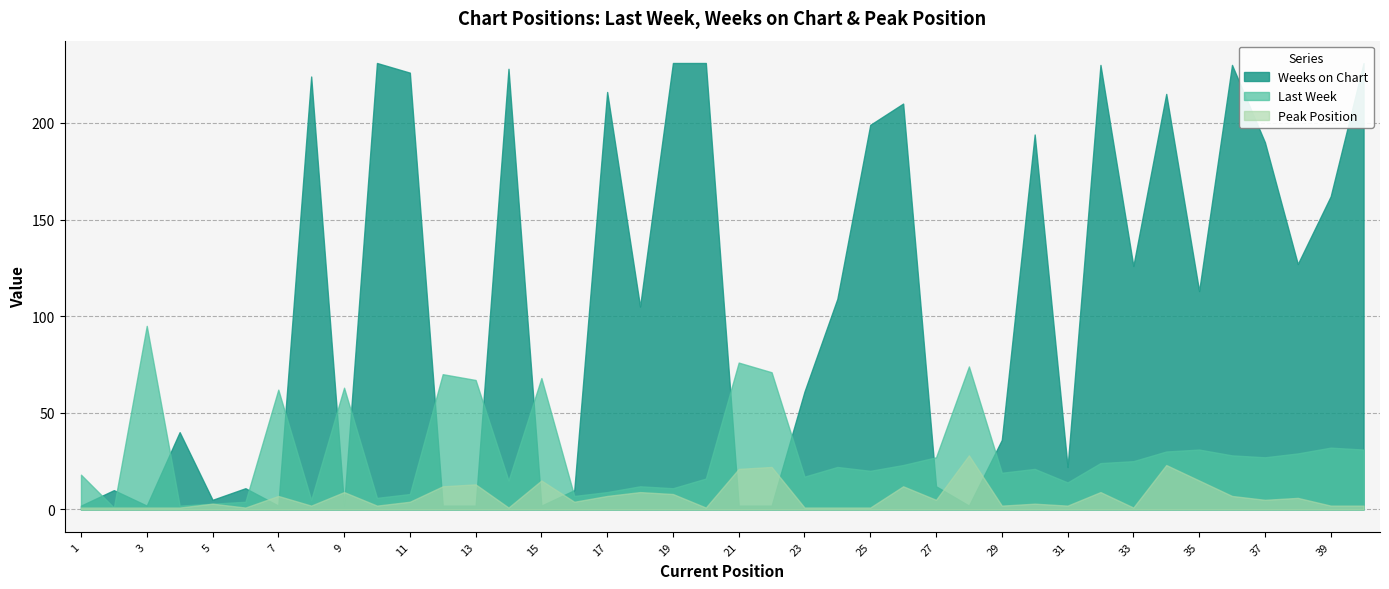

How many data points in Peak Position are less than 4?

19